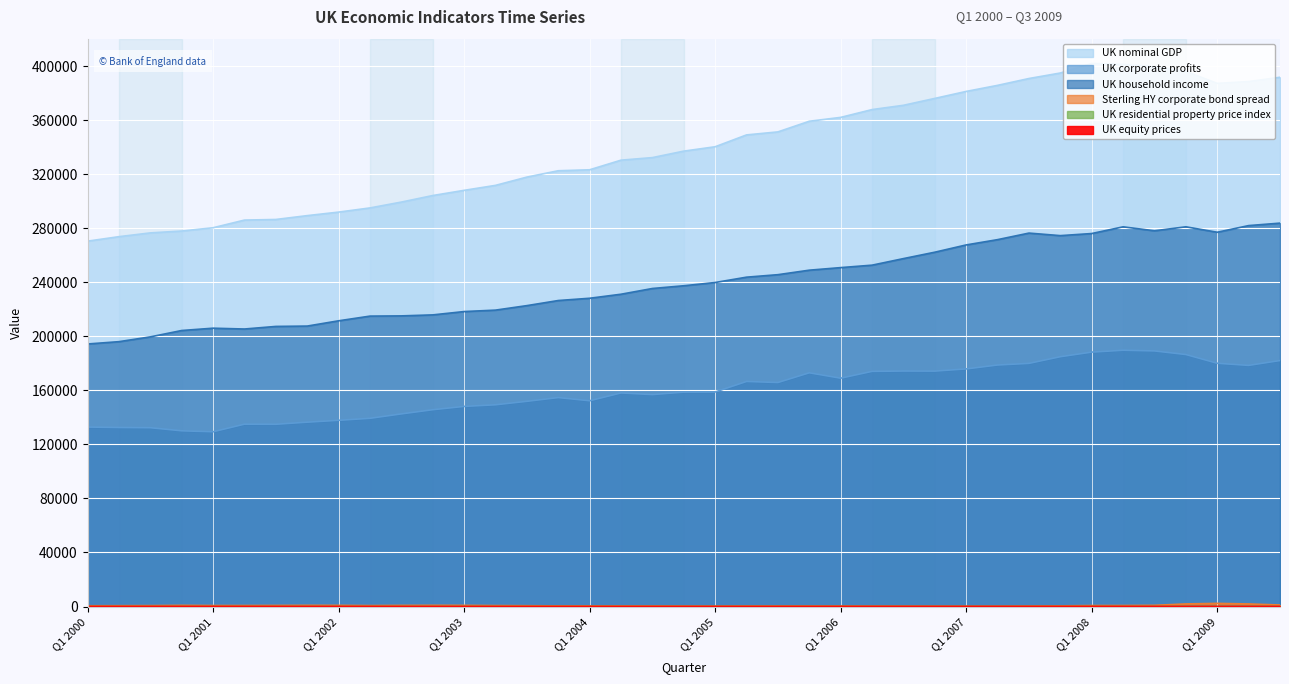

True or false: UK equity prices and Sterling HY corporate bond spread intersect in this chart.

False